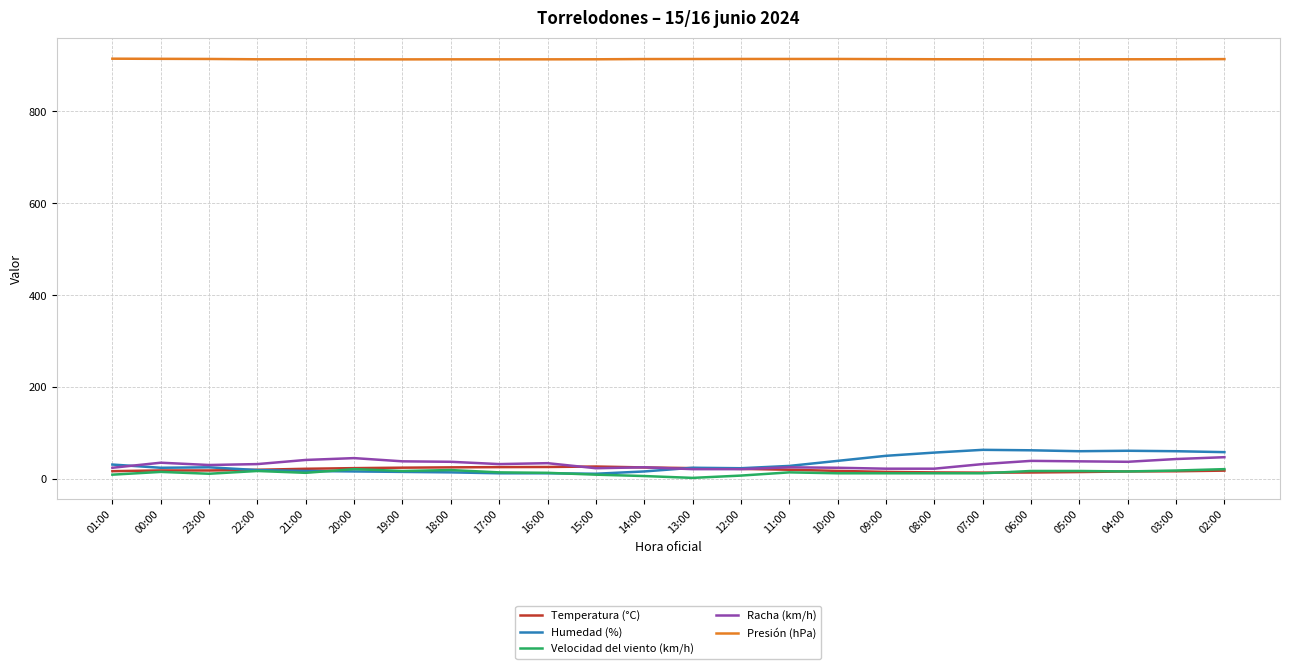

What are all the series names shown in the legend?

Temperatura (°C), Humedad (%), Velocidad del viento (km/h), Racha (km/h), Presión (hPa)